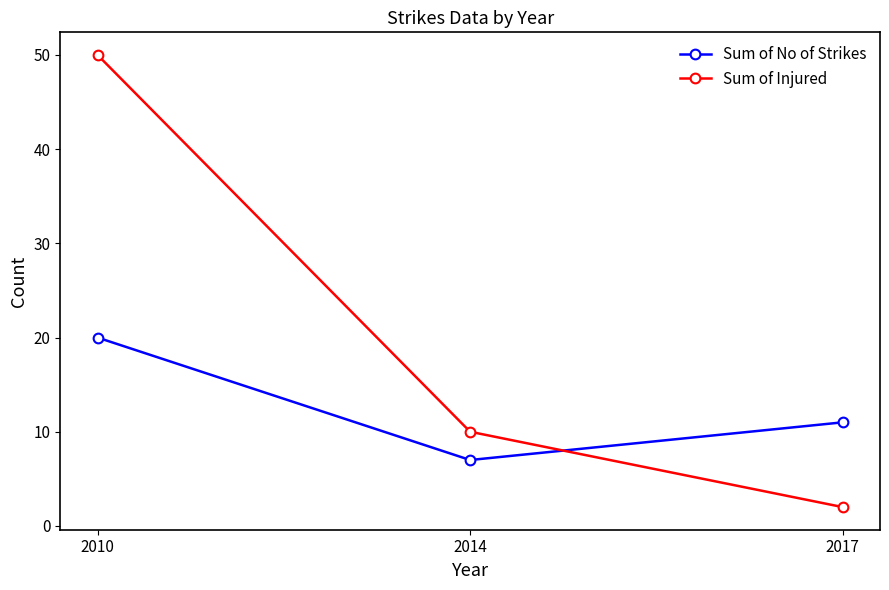

How many lines are shown in the chart?

2